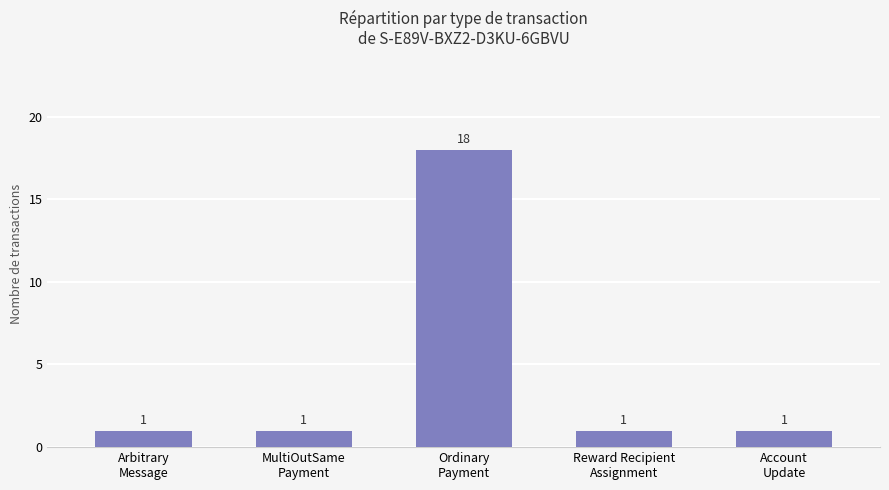

What is the value of the 2nd bar from the left?

1